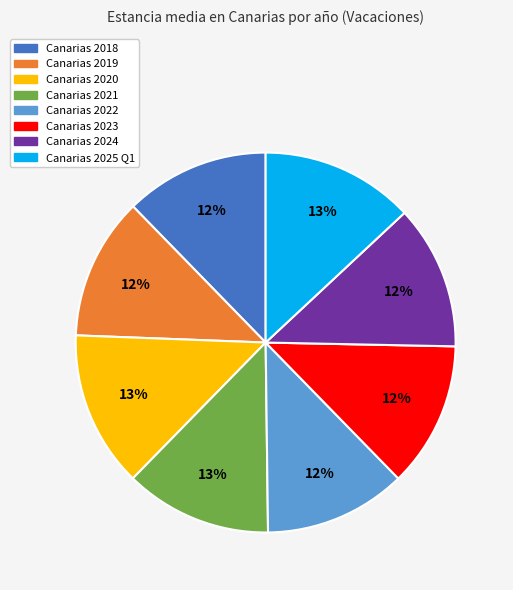

Is it true that Canarias 2025 Q1 is 28% of the pie?

False